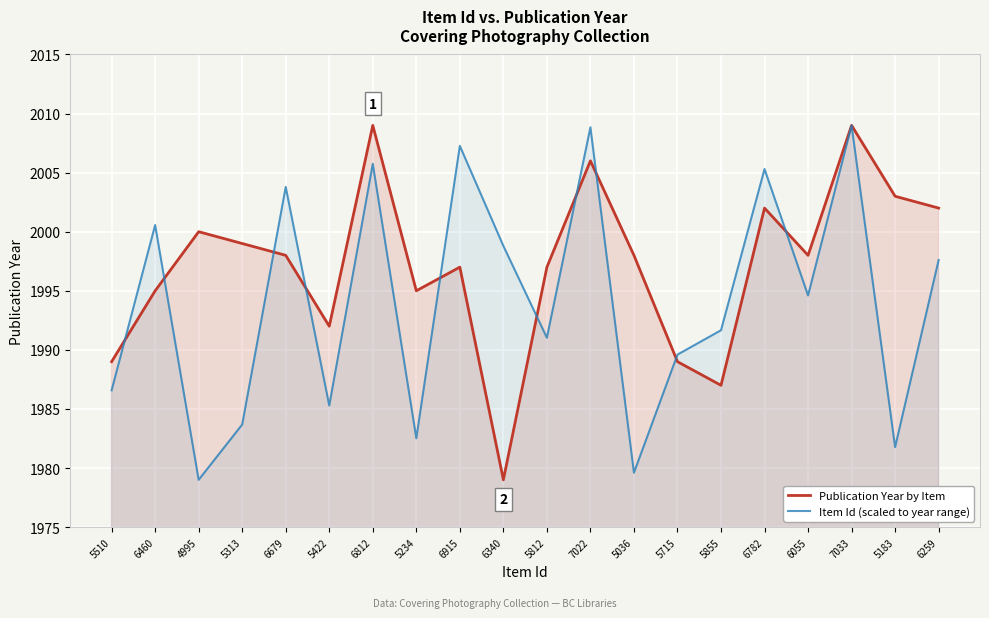

How many series are shown in this chart?

2